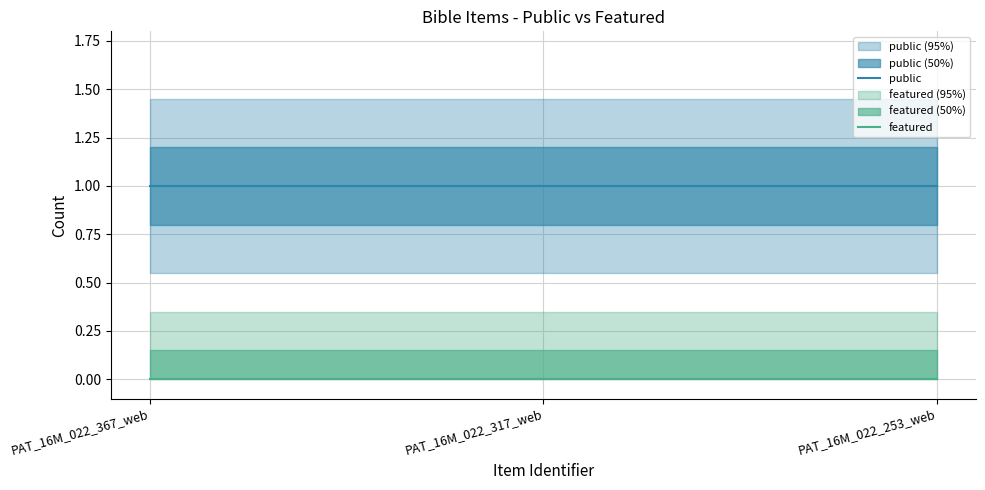

Reading left to right, transcribe all the data shown in this chart.

public: PAT_16M_022_367_web=1	PAT_16M_022_317_web=1	PAT_16M_022_253_web=1
featured: PAT_16M_022_367_web=0	PAT_16M_022_317_web=0	PAT_16M_022_253_web=0